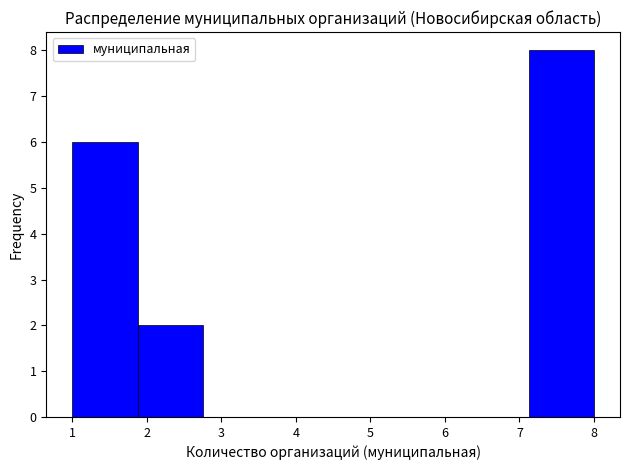

Reading left to right, transcribe this chart: for each bar, give the range it covers on the x-axis and its height. Neither the bar edges nor the heights are printed on the chart, so give them approximately, as read against the axes.

1.0 to 1.9: 6
1.9 to 2.8: 2
2.8 to 3.6: 0
3.6 to 4.5: 0
4.5 to 5.4: 0
5.4 to 6.3: 0
6.3 to 7.1: 0
7.1 to 8.0: 8